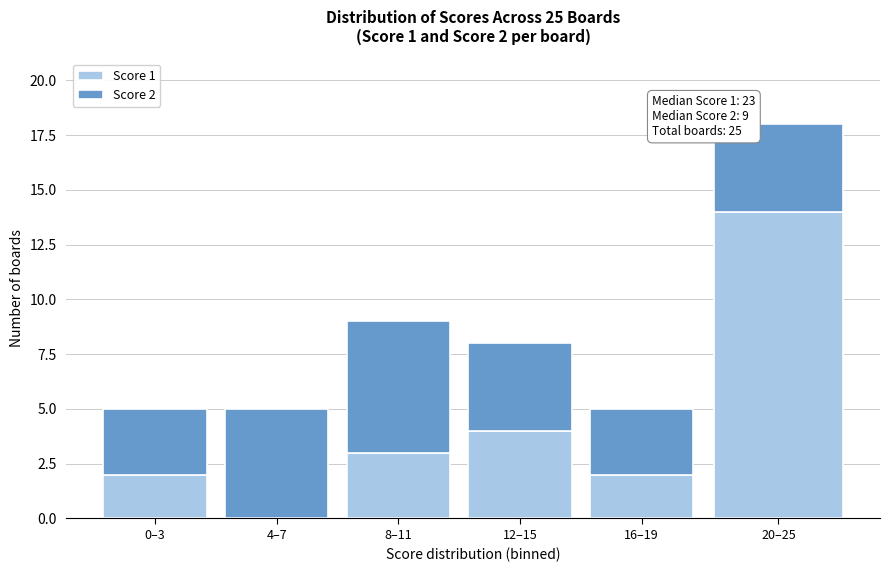

Reading left to right, transcribe the values for Score 1.

0–3=2	4–7=0	8–11=3	12–15=4	16–19=2	20–25=14